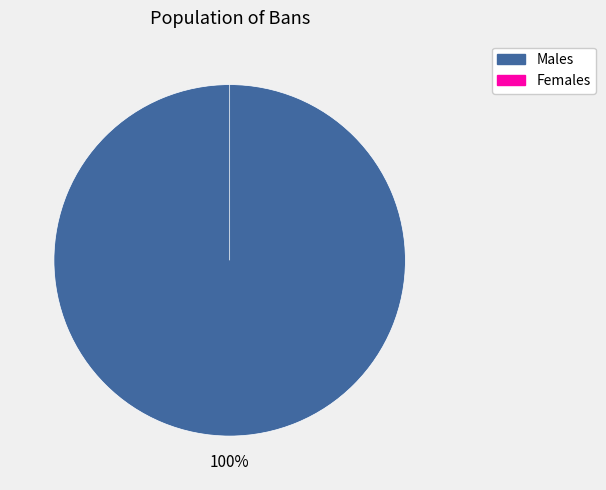

Does any single category account for the majority?

Yes